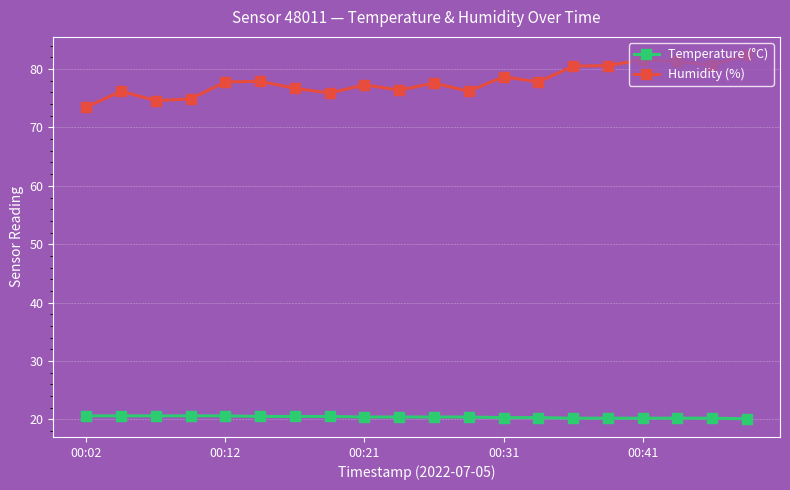

Which series has the largest total across all categories?

Humidity (%)